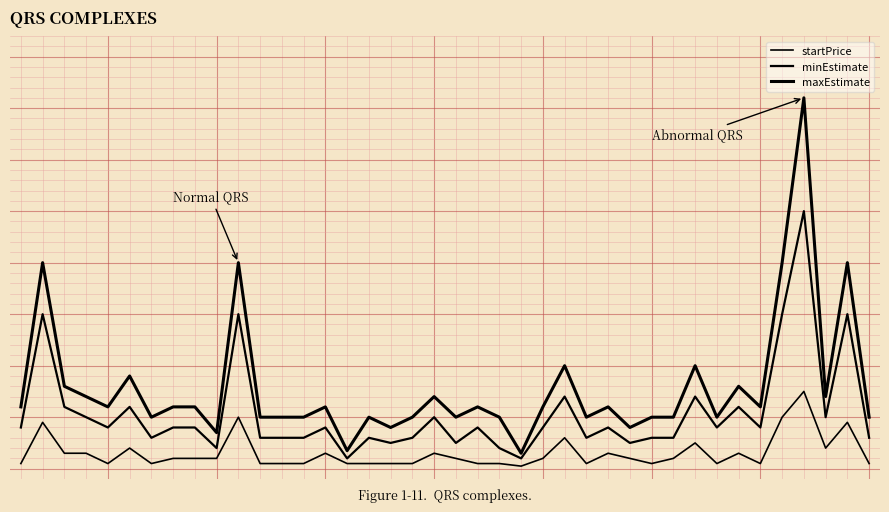

Does the chart have visible grid lines?

Yes